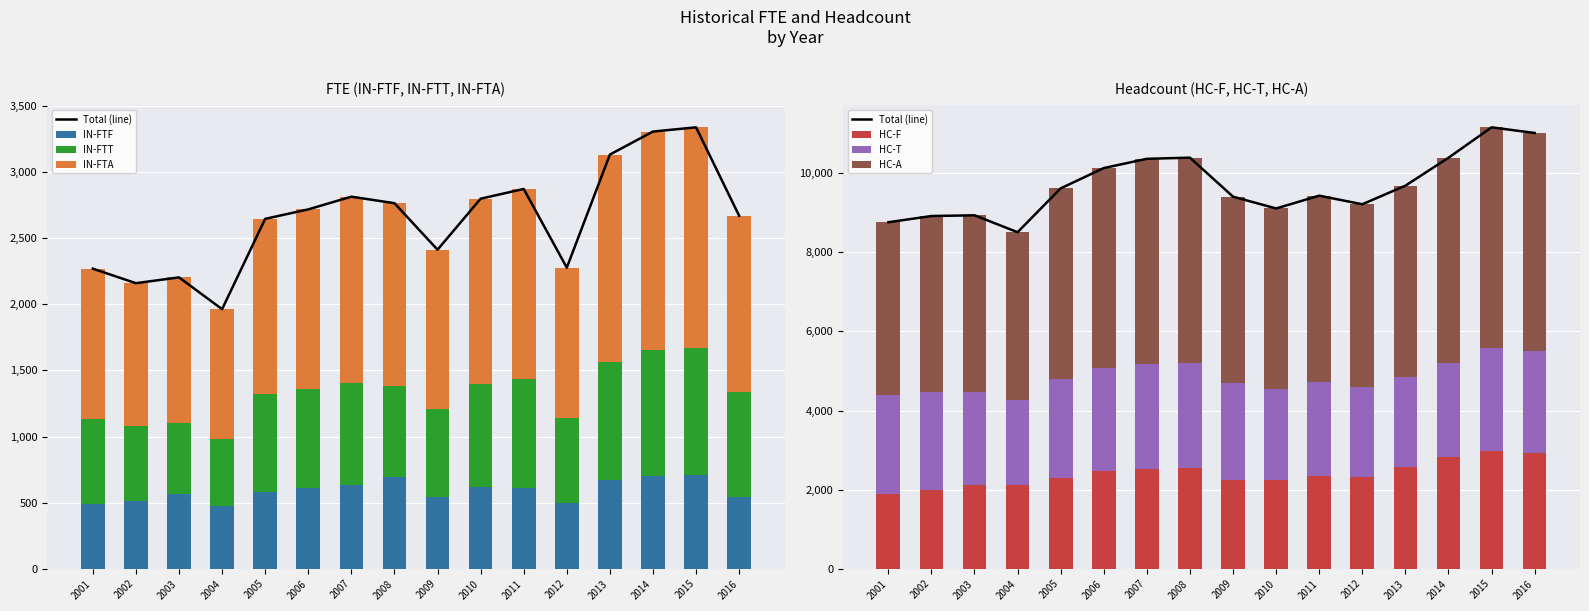

What is the sum of the IN-FTF values at 2003 and 2010?

1180.3